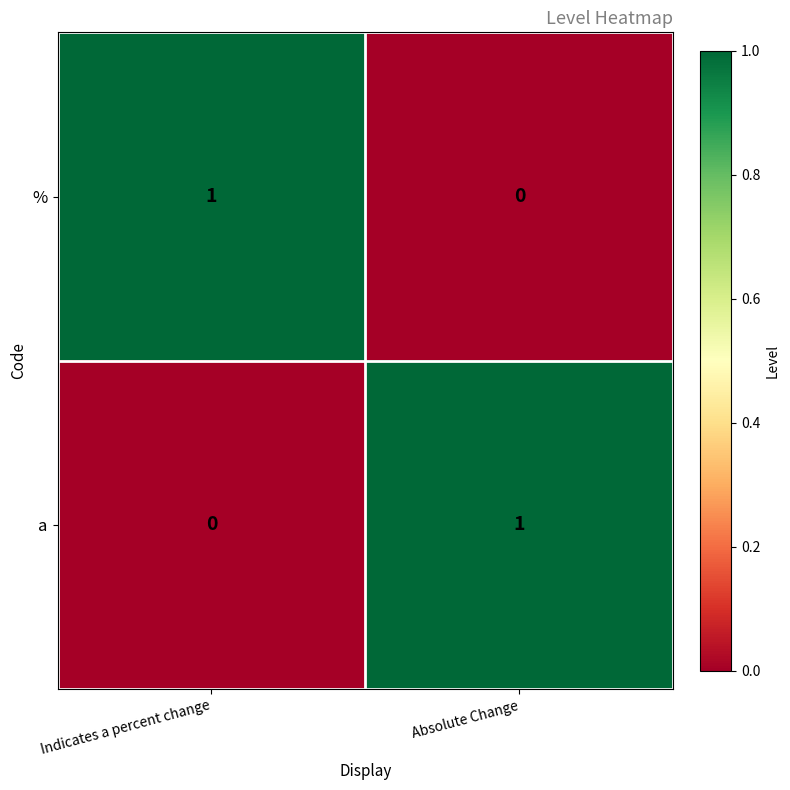

Which category has the highest value in the a series?

Absolute Change